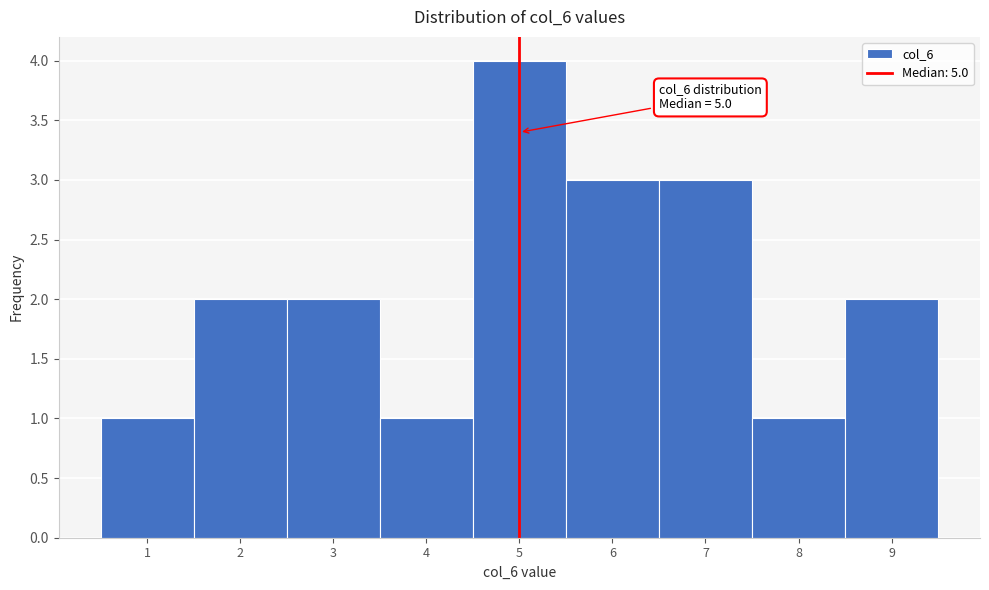

Which range on the x-axis has the tallest bar?

4.5 to 5.5